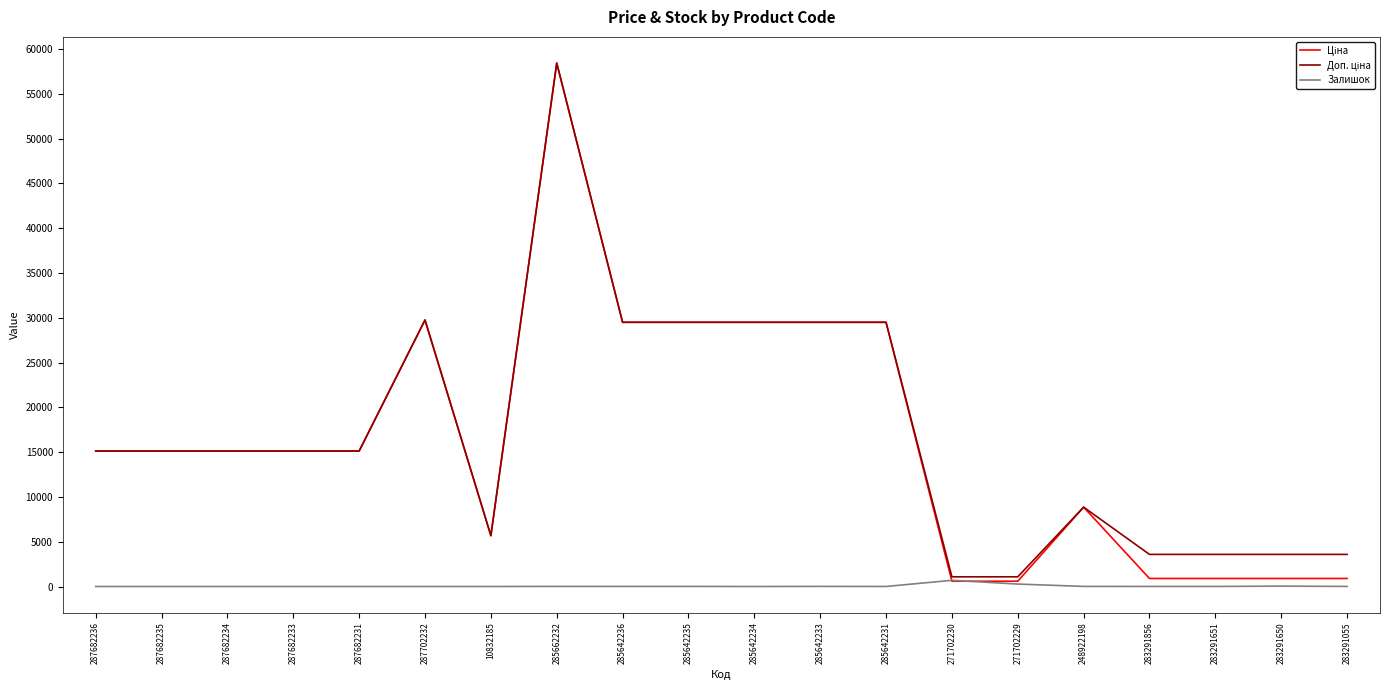

What position from the right is 285642231?

8